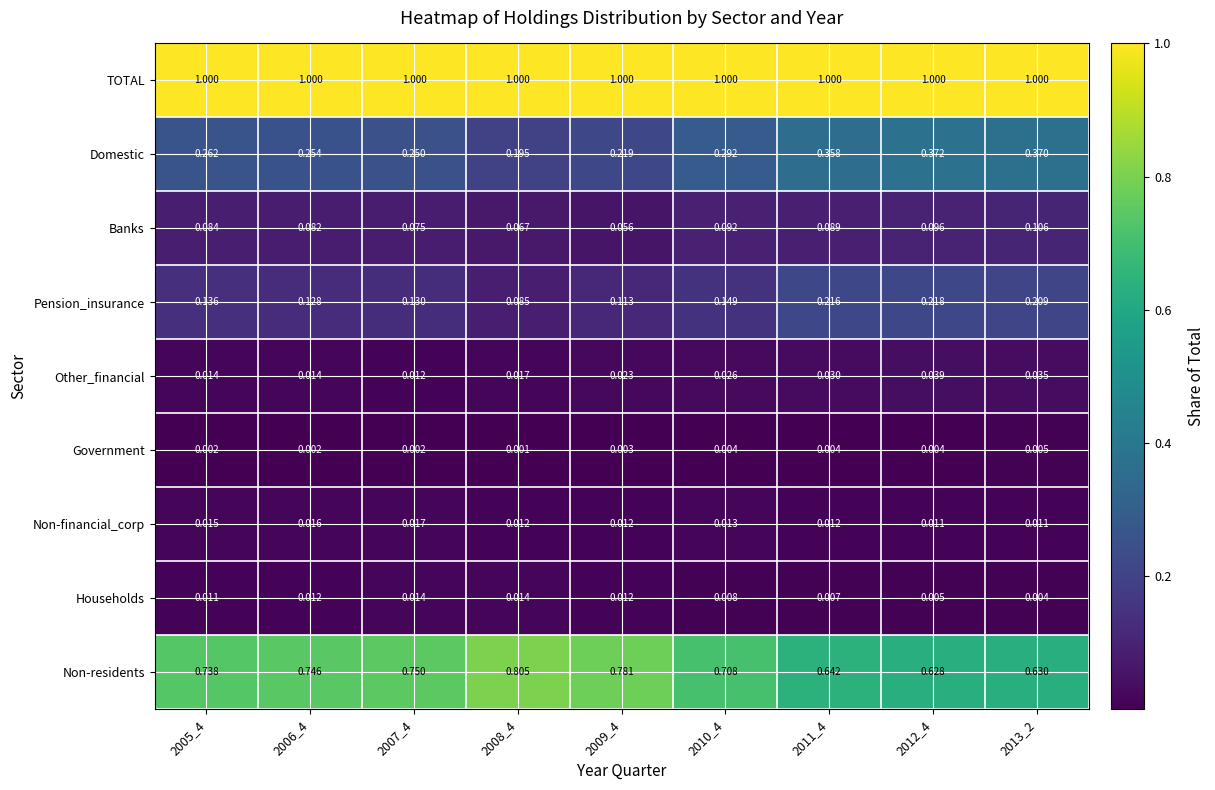

Is the value of Non-residents at 2005_4 greater than the value of Pension_insurance at 2009_4?

Yes